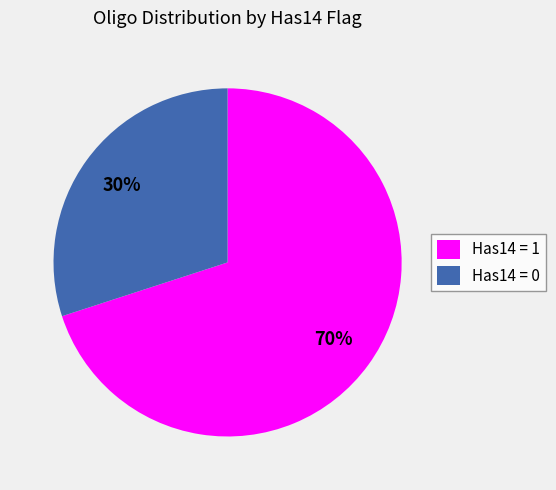

Which slice is the smallest?

Has14 = 0